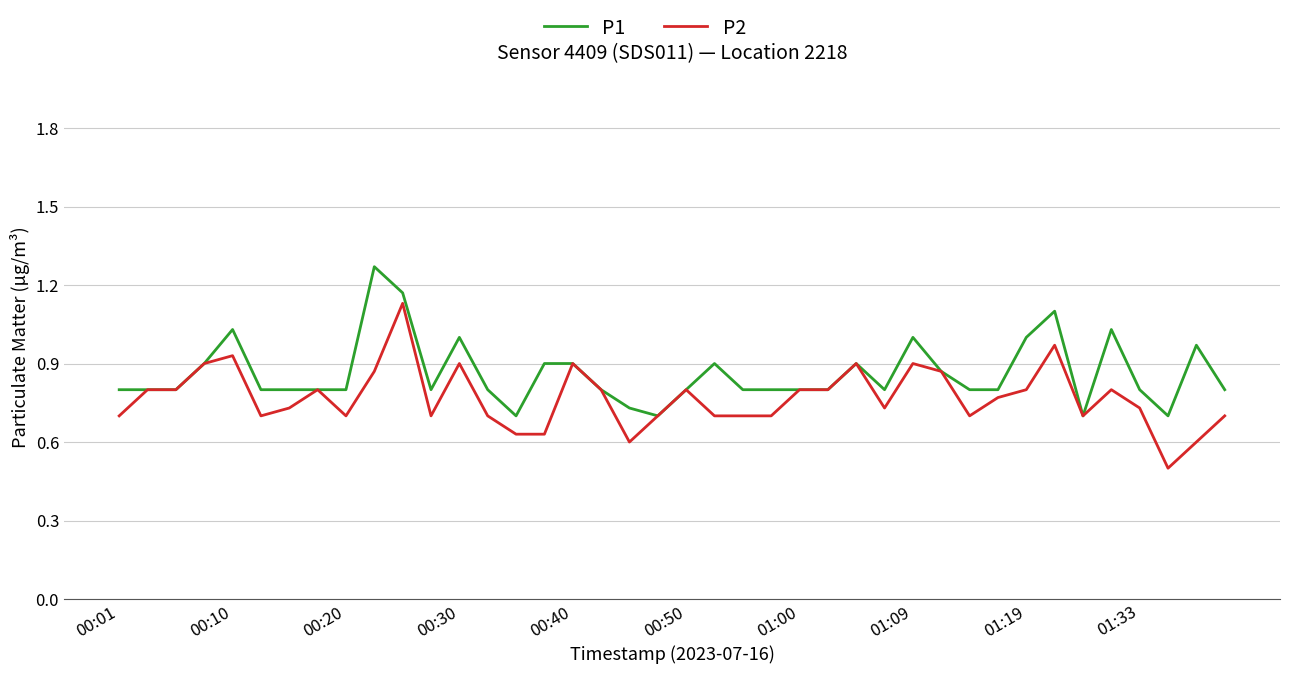

True or false: P2 has more than 2 points higher than both neighbors.

True